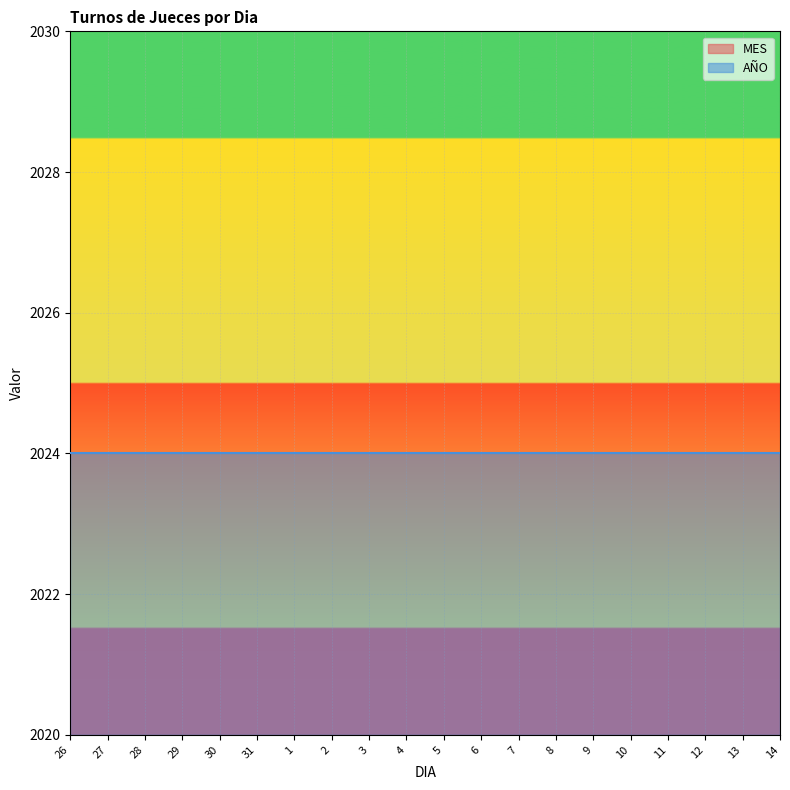

True or false: there are more than 2 points higher than both neighbors.

False